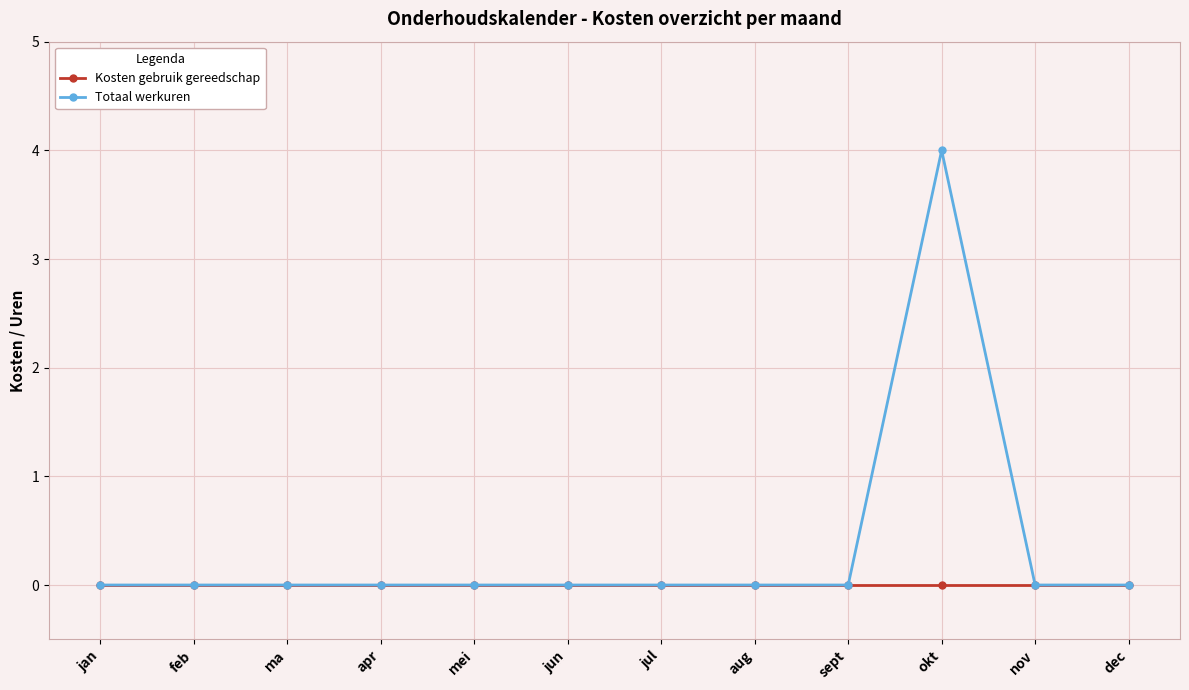

What is the highest value of the Totaal werkuren series?

4